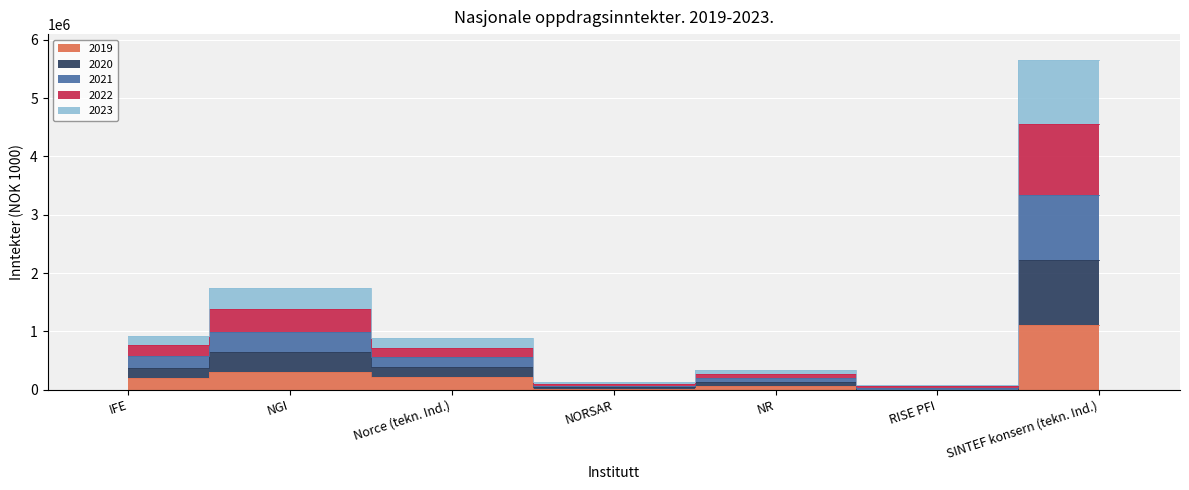

What is the average value of the 2019 series?

274753